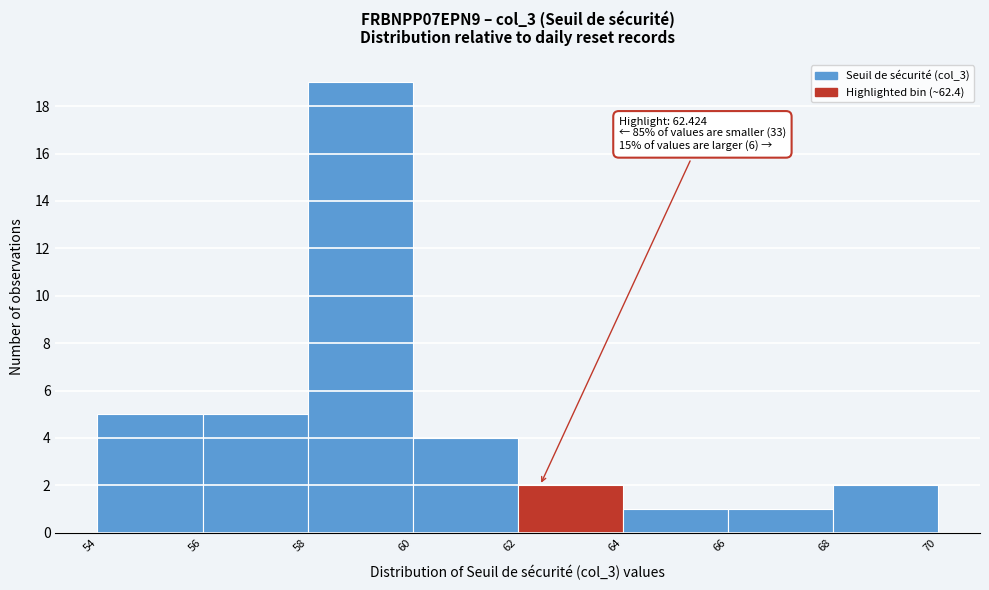

Which range on the x-axis has the tallest bar?

58 to 60